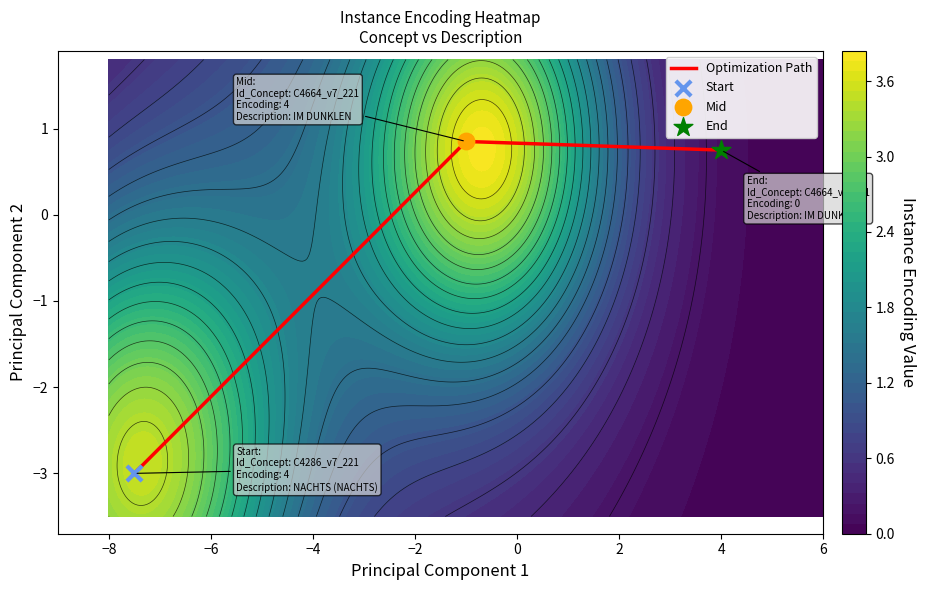

What is the minimum value for Optimization Path?

-3.0